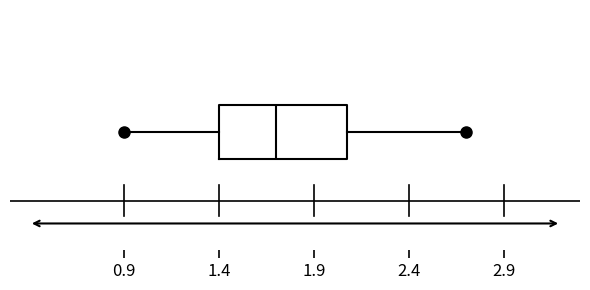

Transcribe this box plot: give where the median line is, the range the box spans, and where the two whiskers end, as read against the x-axis. The values are not printed on the chart, so give them approximately, as read against the axis.

median 1.7, box 1.4 to 2.1, whiskers 0.9 to 2.7